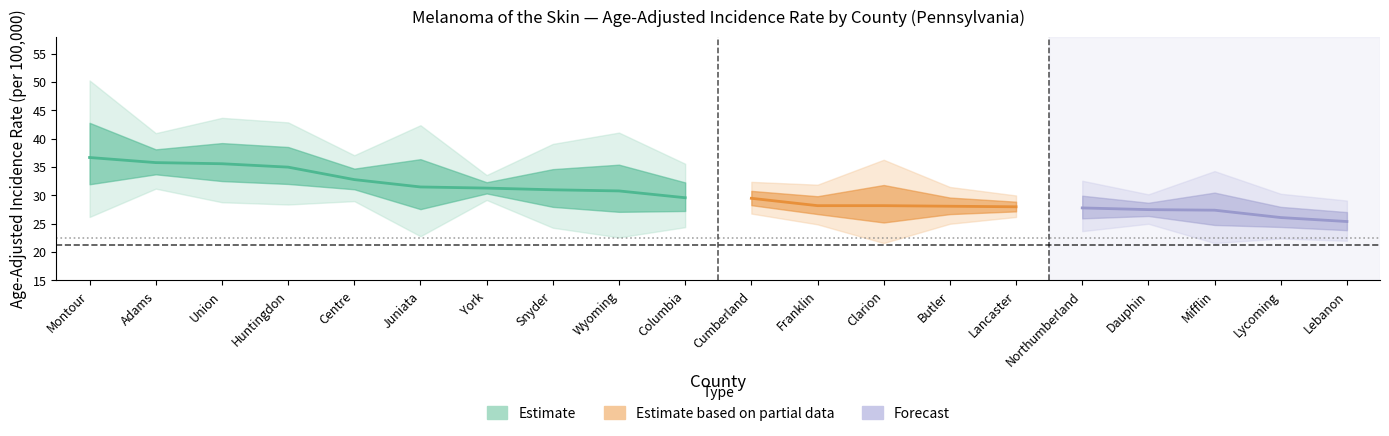

How many lines are shown in the chart?

3